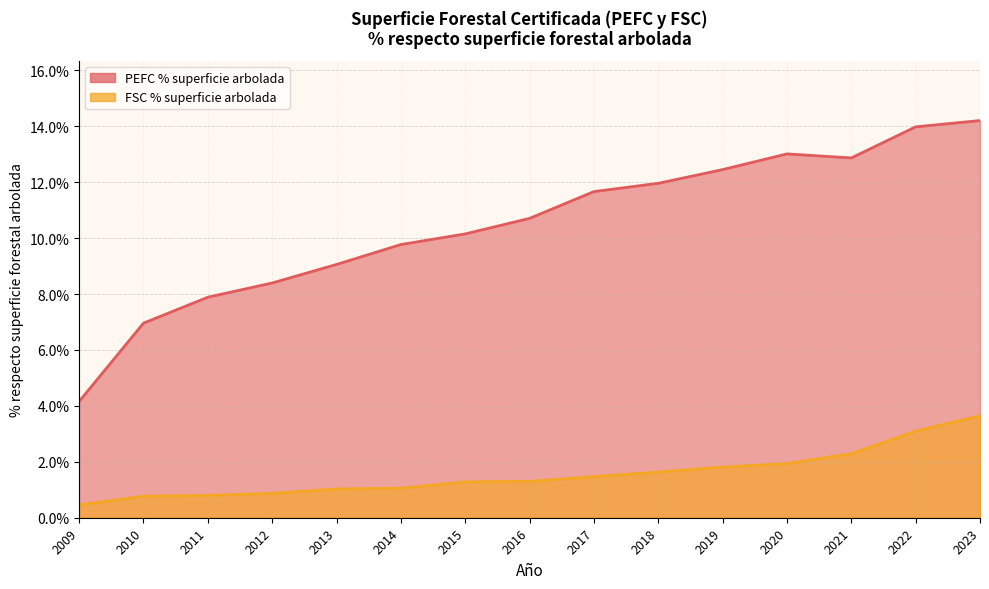

Rank the series by their average value, from lowest to highest.

FSC % superficie arbolada, PEFC % superficie arbolada